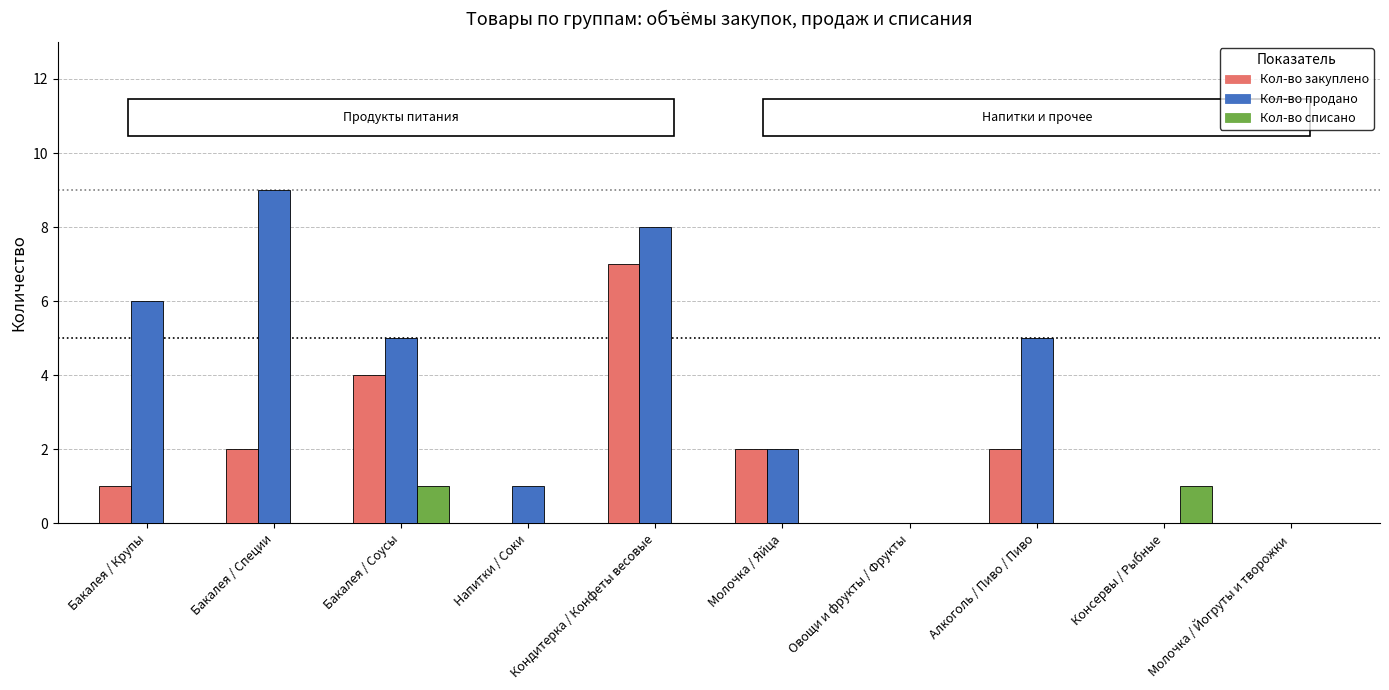

Are the bars horizontal?

No